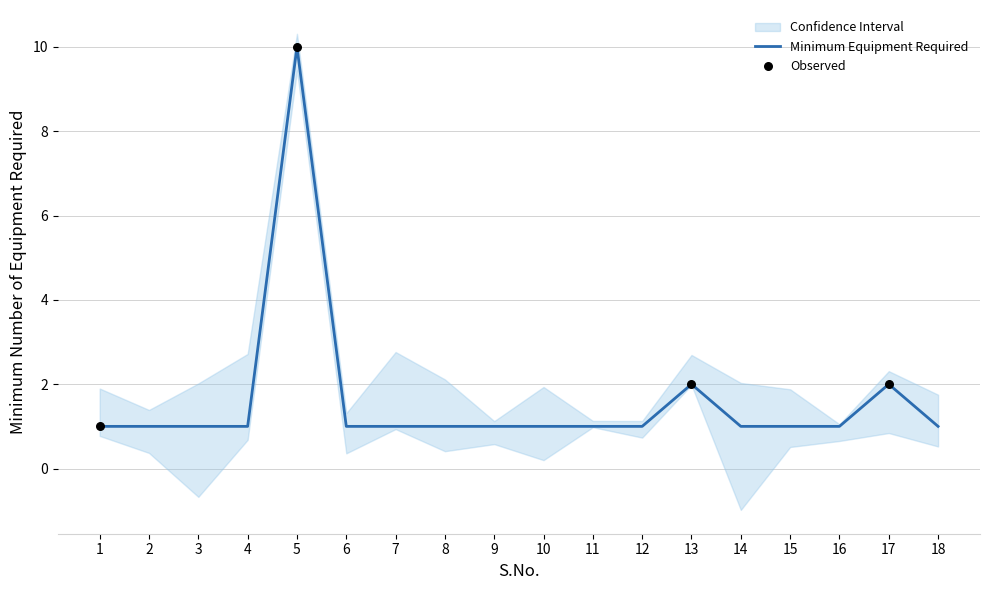

Between 14 and 12, which is larger?

14